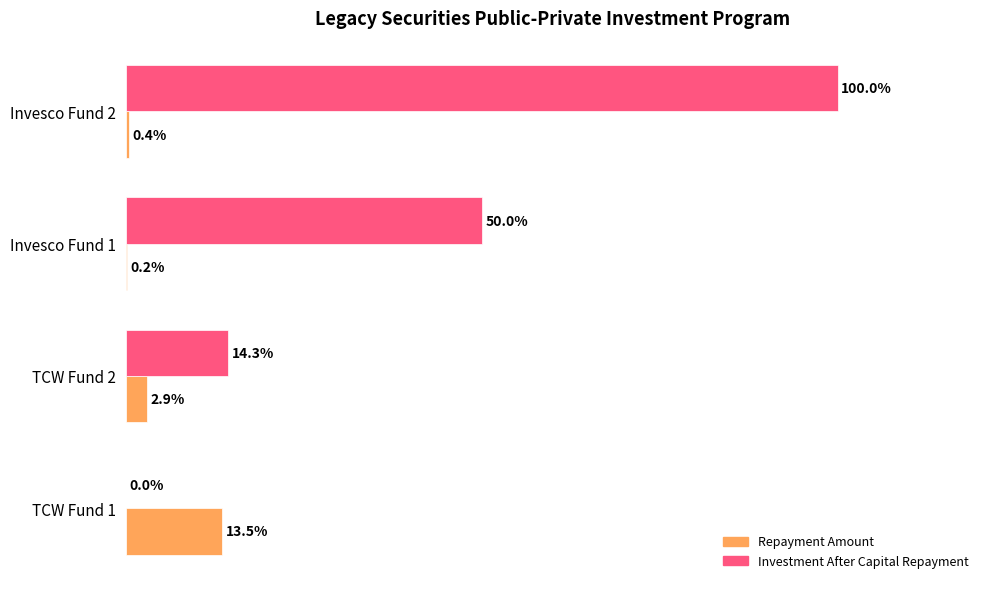

At which category does the chart reach its peak across all series?

Invesco Fund 2